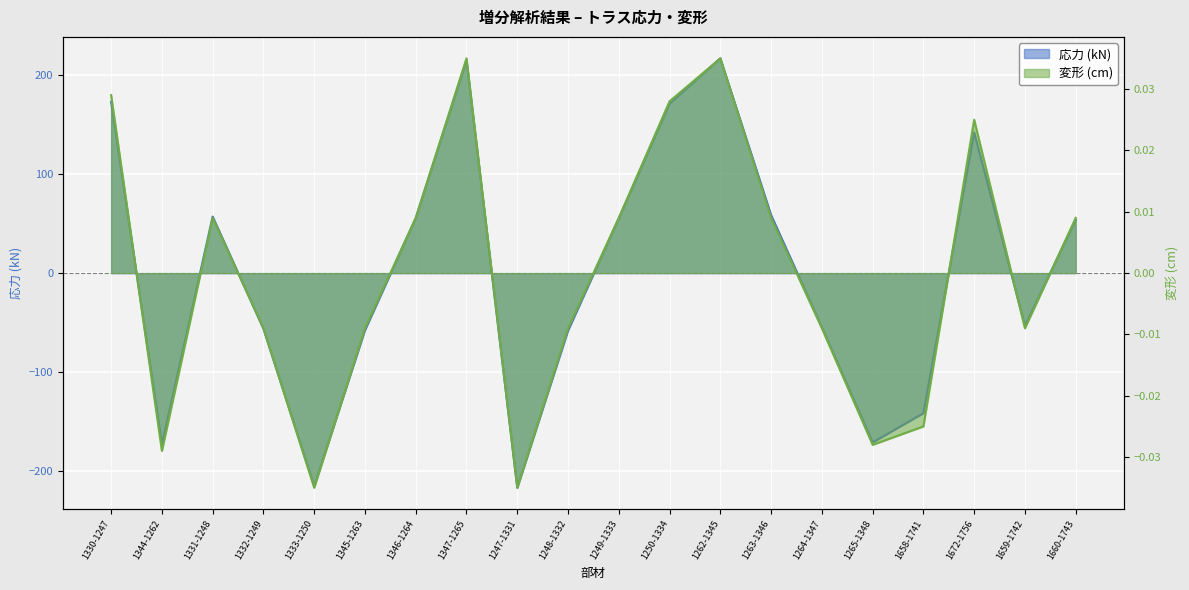

What position from the left is 1672-1756?

18